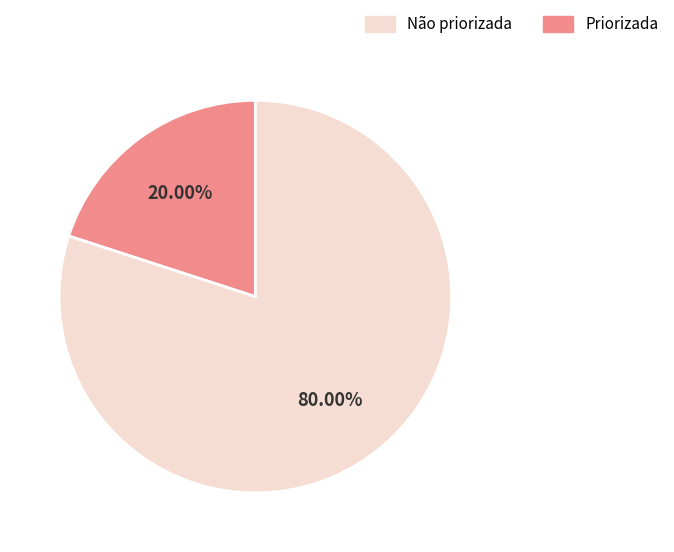

Does any single category account for the majority?

Yes